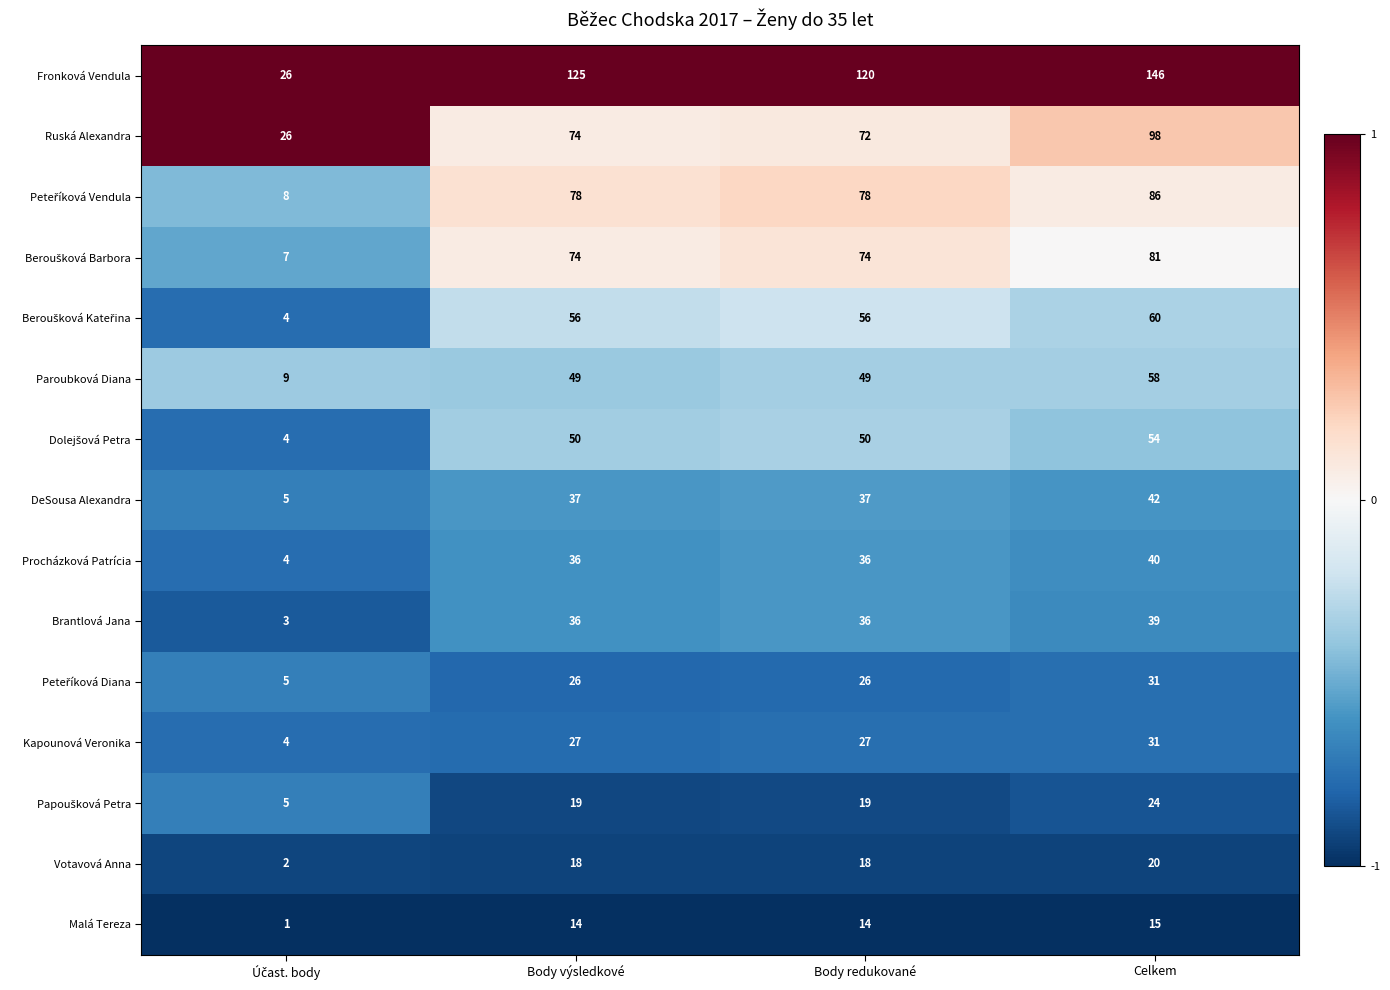

What is the difference between the highest and lowest values at Body redukované?

106